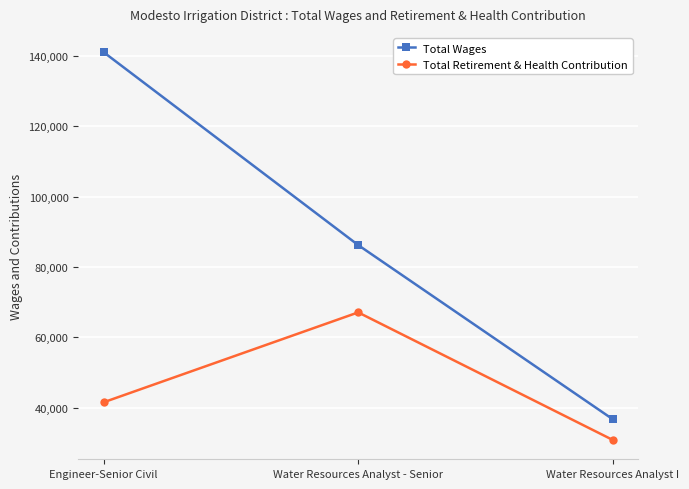

Where is Total Retirement & Health Contribution nearest to the value 48951?

Engineer-Senior Civil